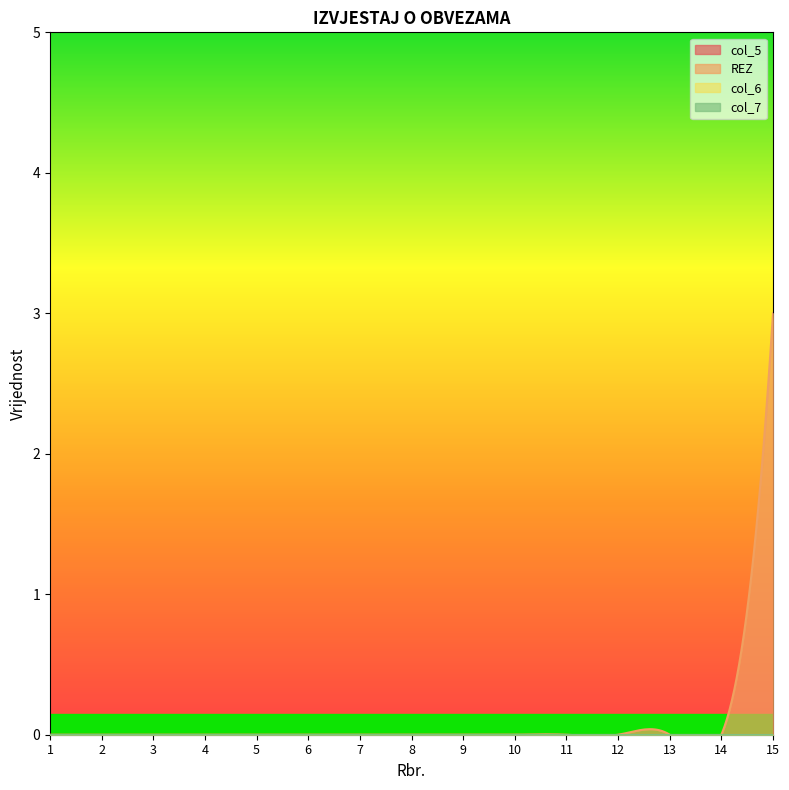

List the series in order of their peak value, lowest first.

col_5, col_6, col_7, REZ